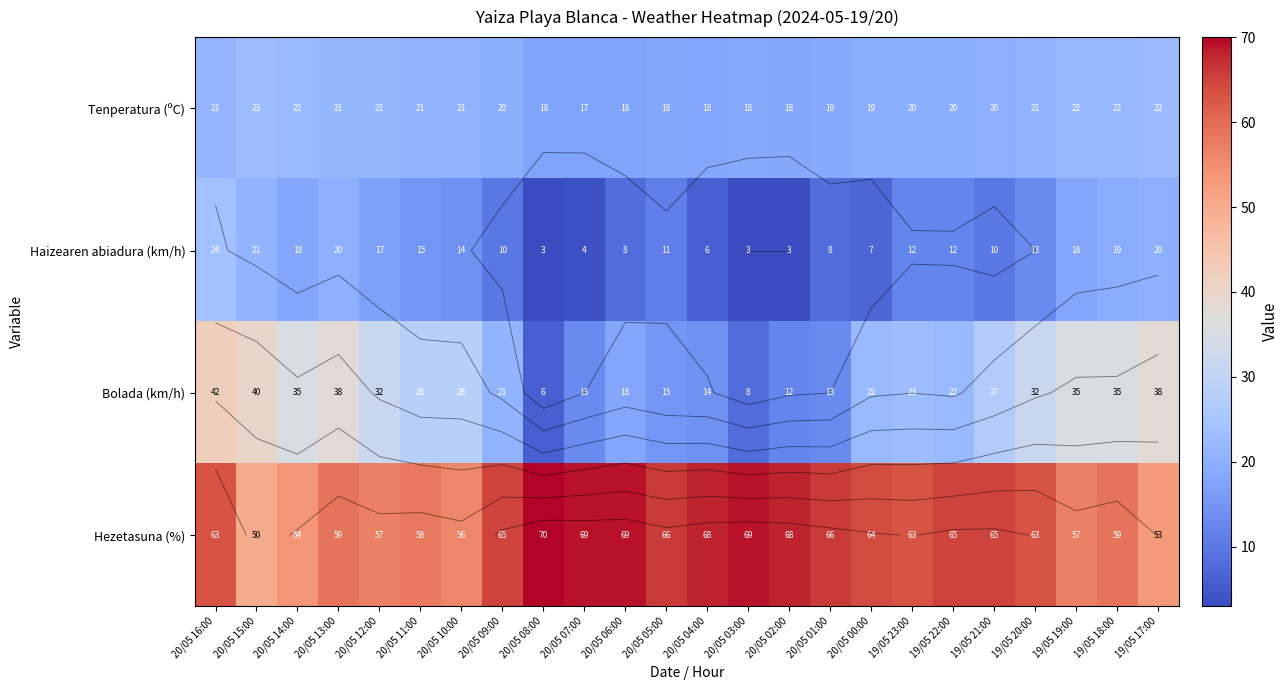

Between 20/05 02:00 and 19/05 17:00, which series saw the biggest shift?

Bolada (km/h)